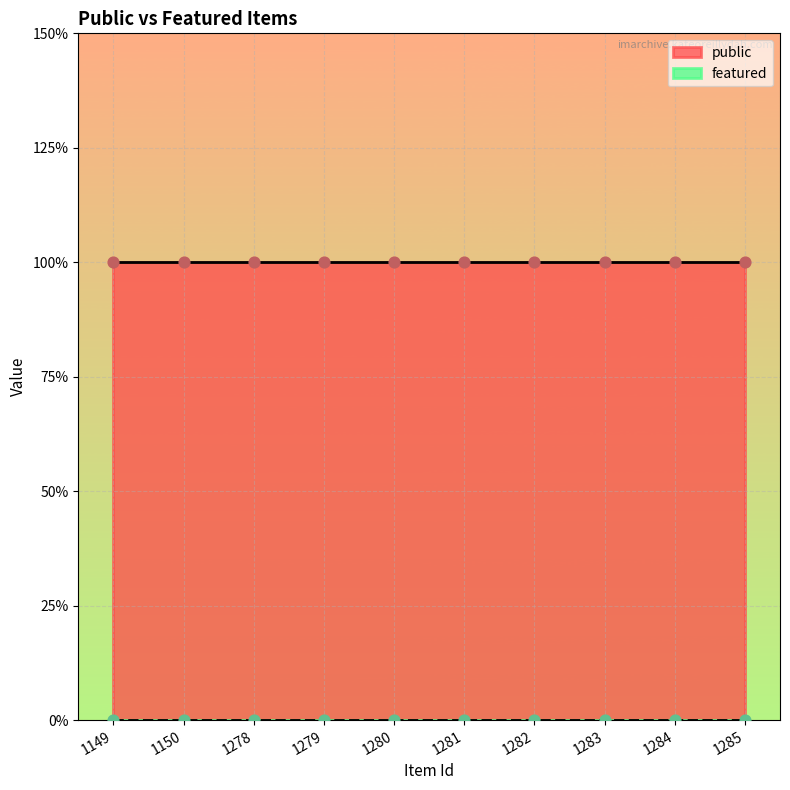

Which series has the largest total across all categories?

public